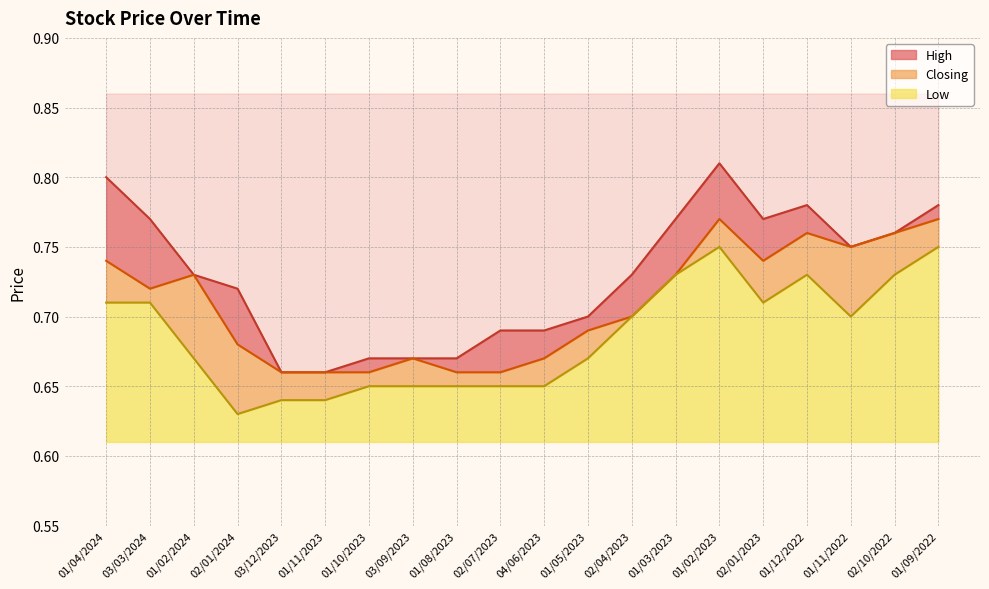

What is the sum of the Closing values at 01/11/2022 and 01/02/2023?

1.5